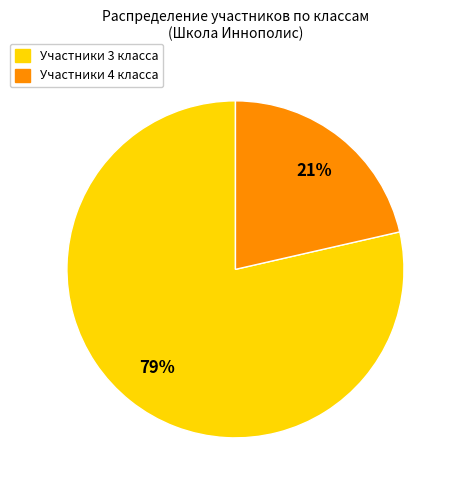

Is there a majority slice in this chart?

Yes